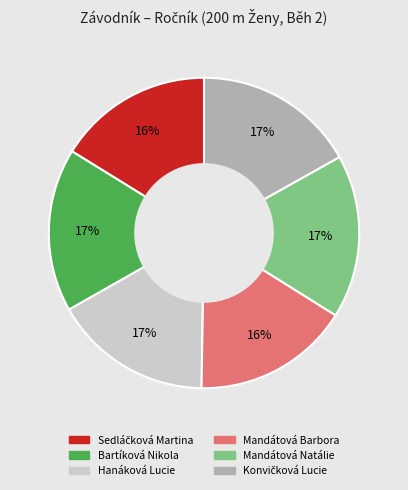

What percentage is the Hanáková Lucie slice, to the nearest percent?

17%